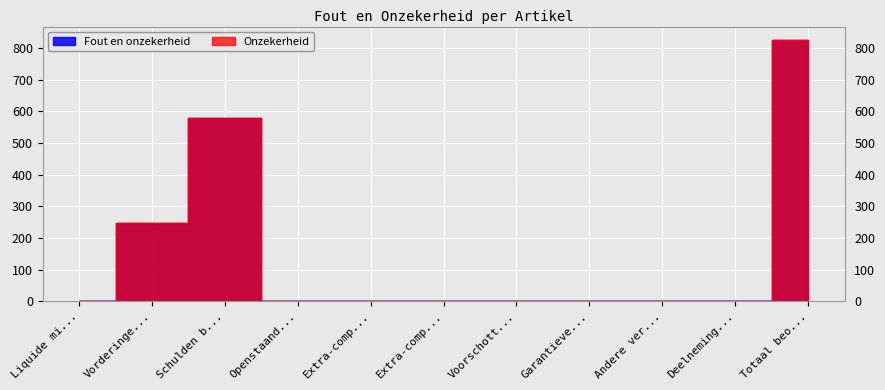

Where is Onzekerheid nearest to the value 413?

Vorderinge...